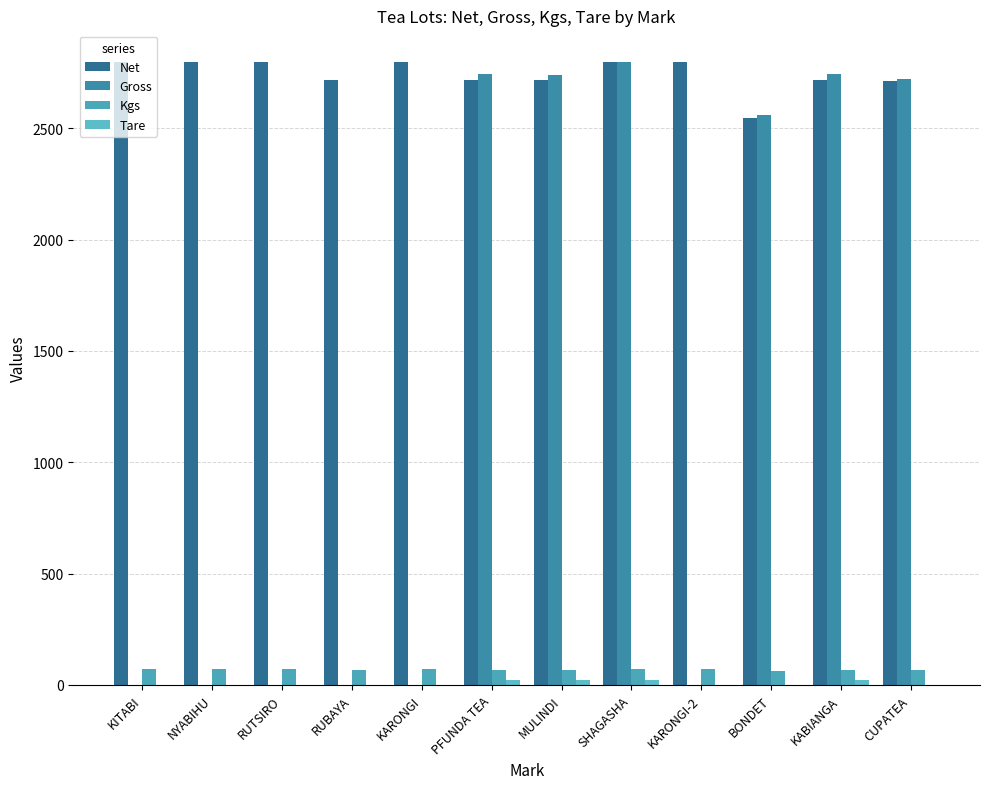

How many data points does each series have?

12